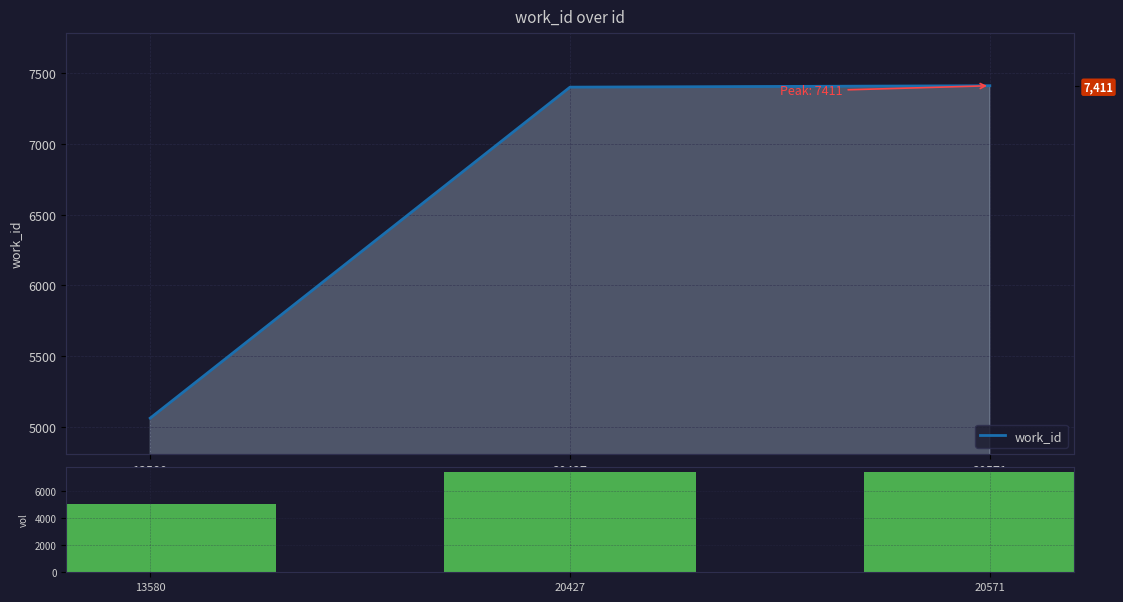

How many values in the work_id (volume) series exceed 7401?

1